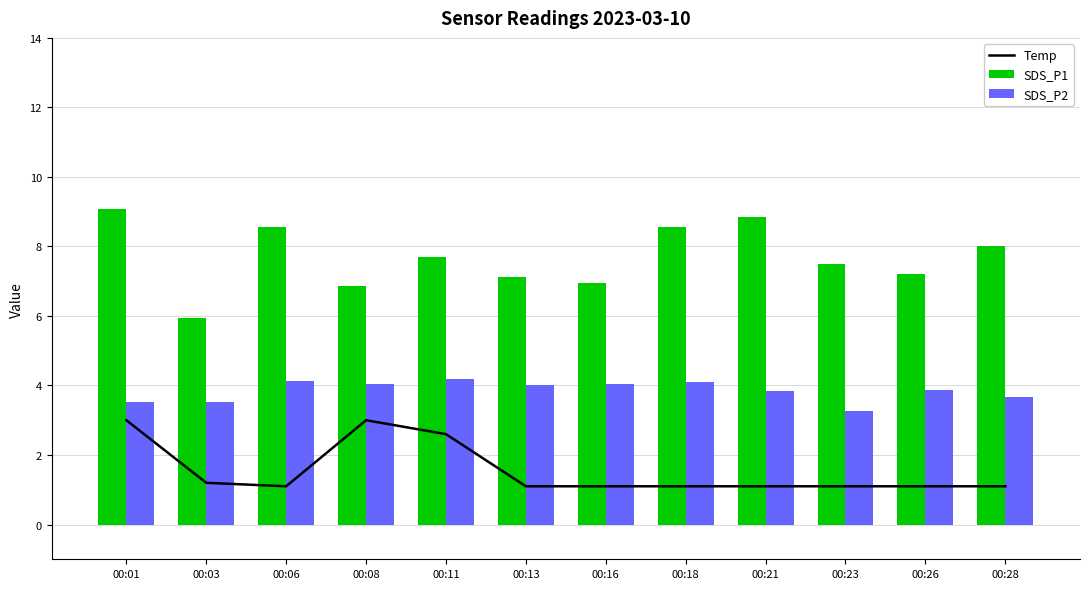

What is the difference between the maximum and second lowest values in the SDS_P1 series?

2.2